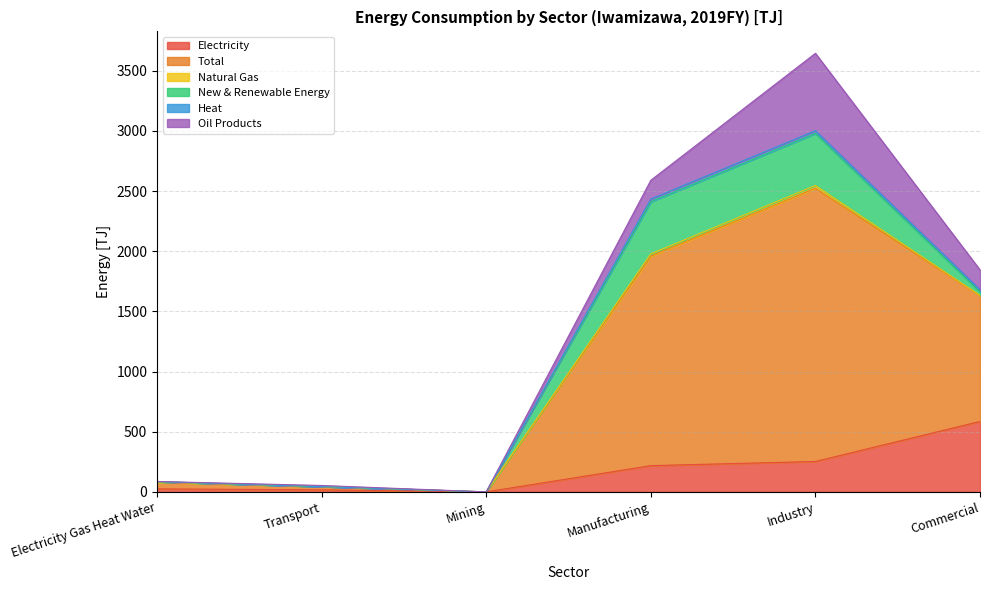

Rank the categories by Total value from highest to lowest.

Industry, Manufacturing, Commercial, Electricity Gas Heat Water, Transport, Mining